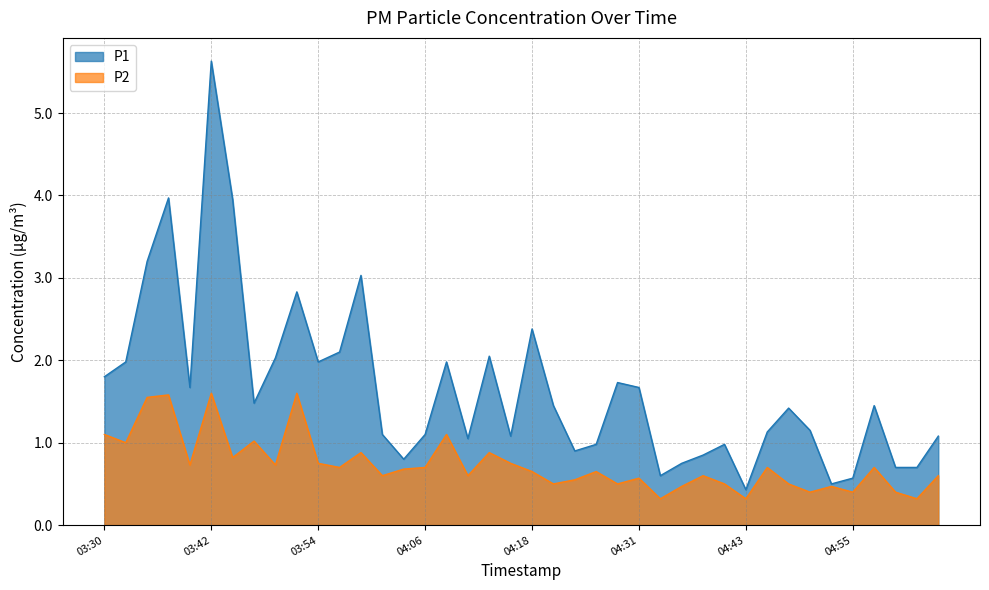

How many data points in P1 are above 1?

28